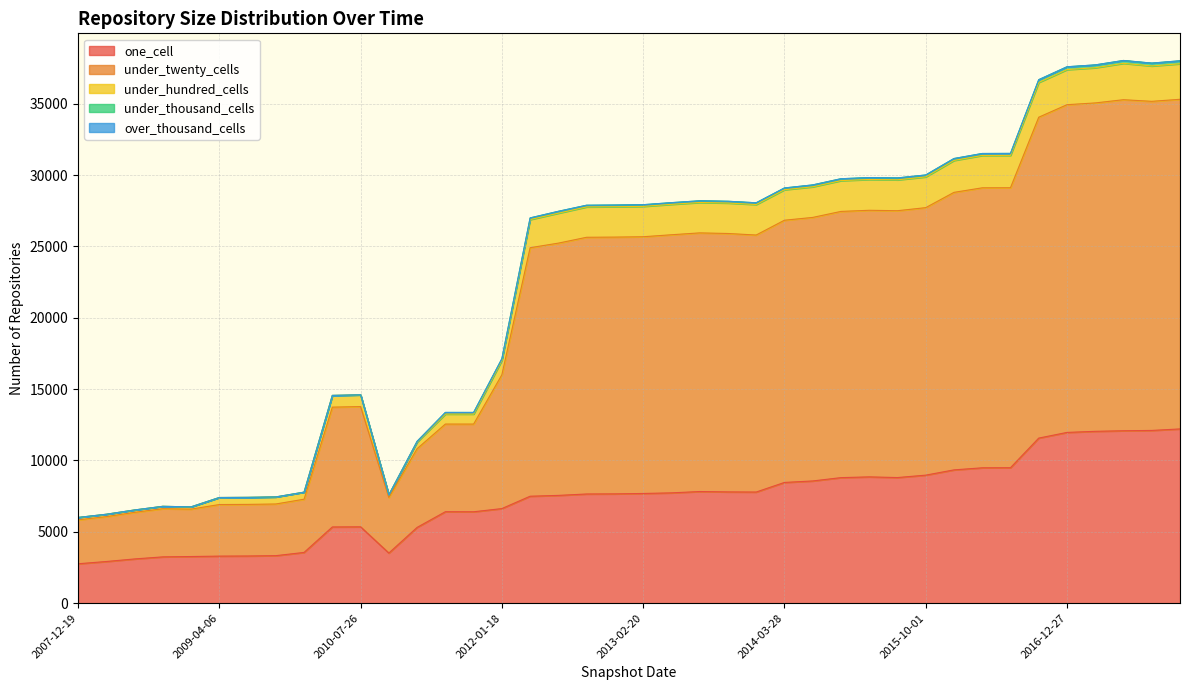

How many data points in one_cell are above 7689?

19